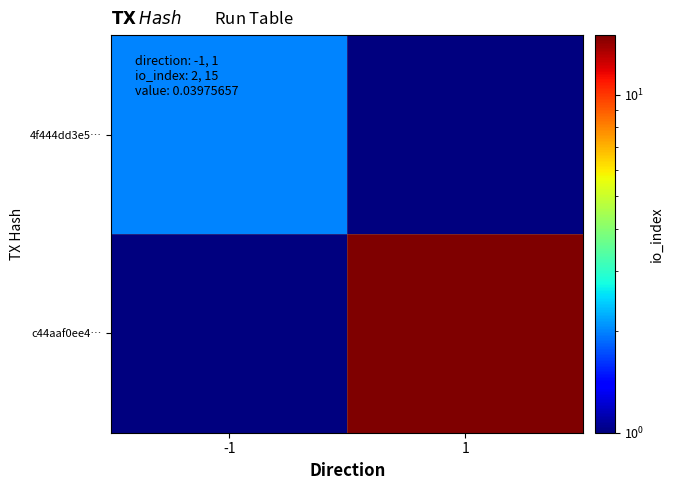

Which category has the lowest value across all series?

1